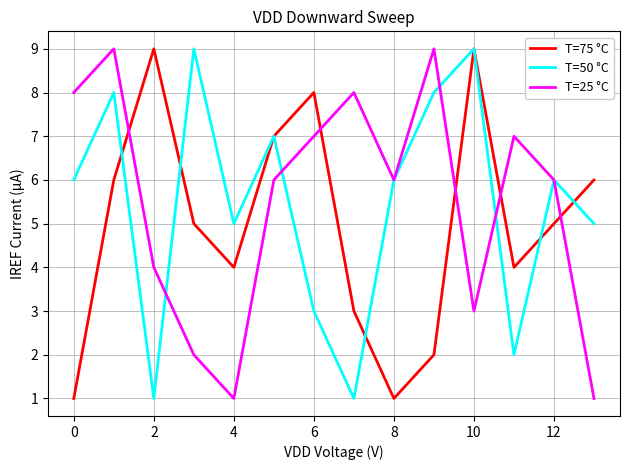

What is the maximum value shown in the chart?

9